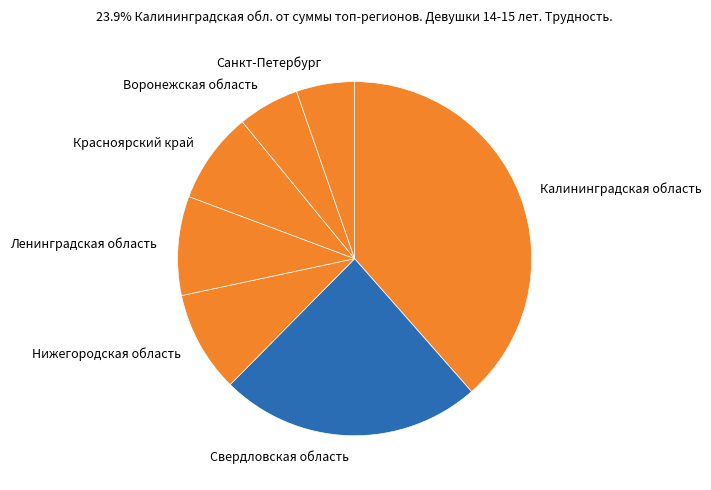

Is there any slice that represents more than half of the pie?

No